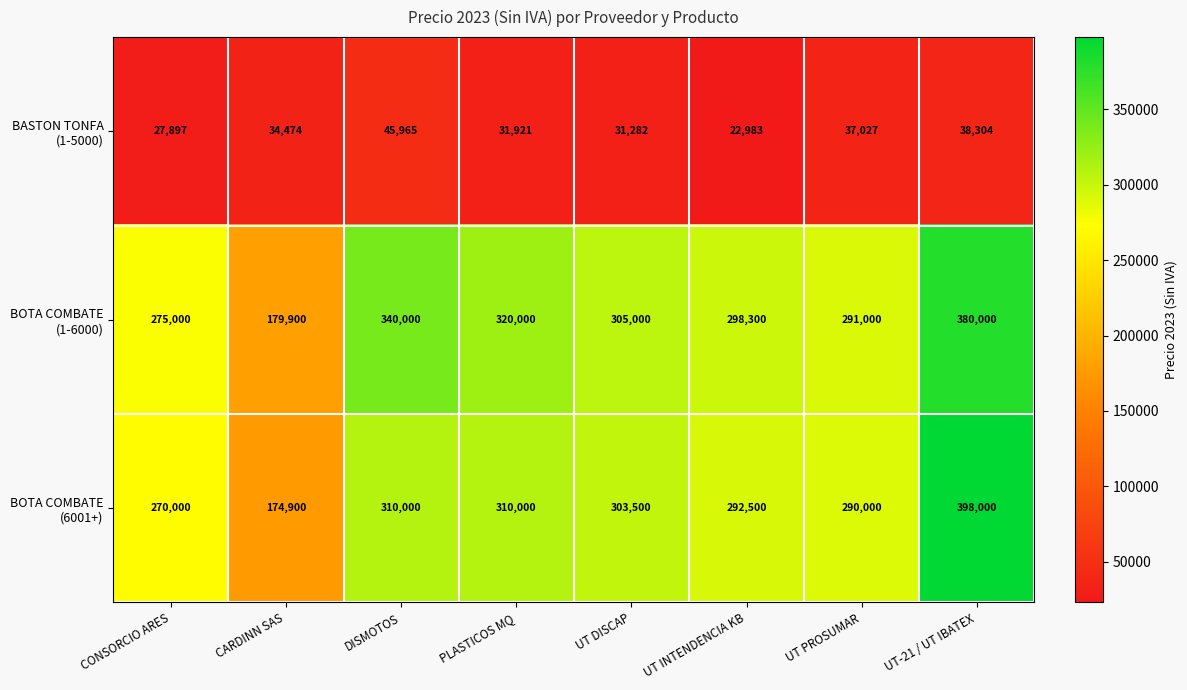

What is the smallest value displayed?

22983